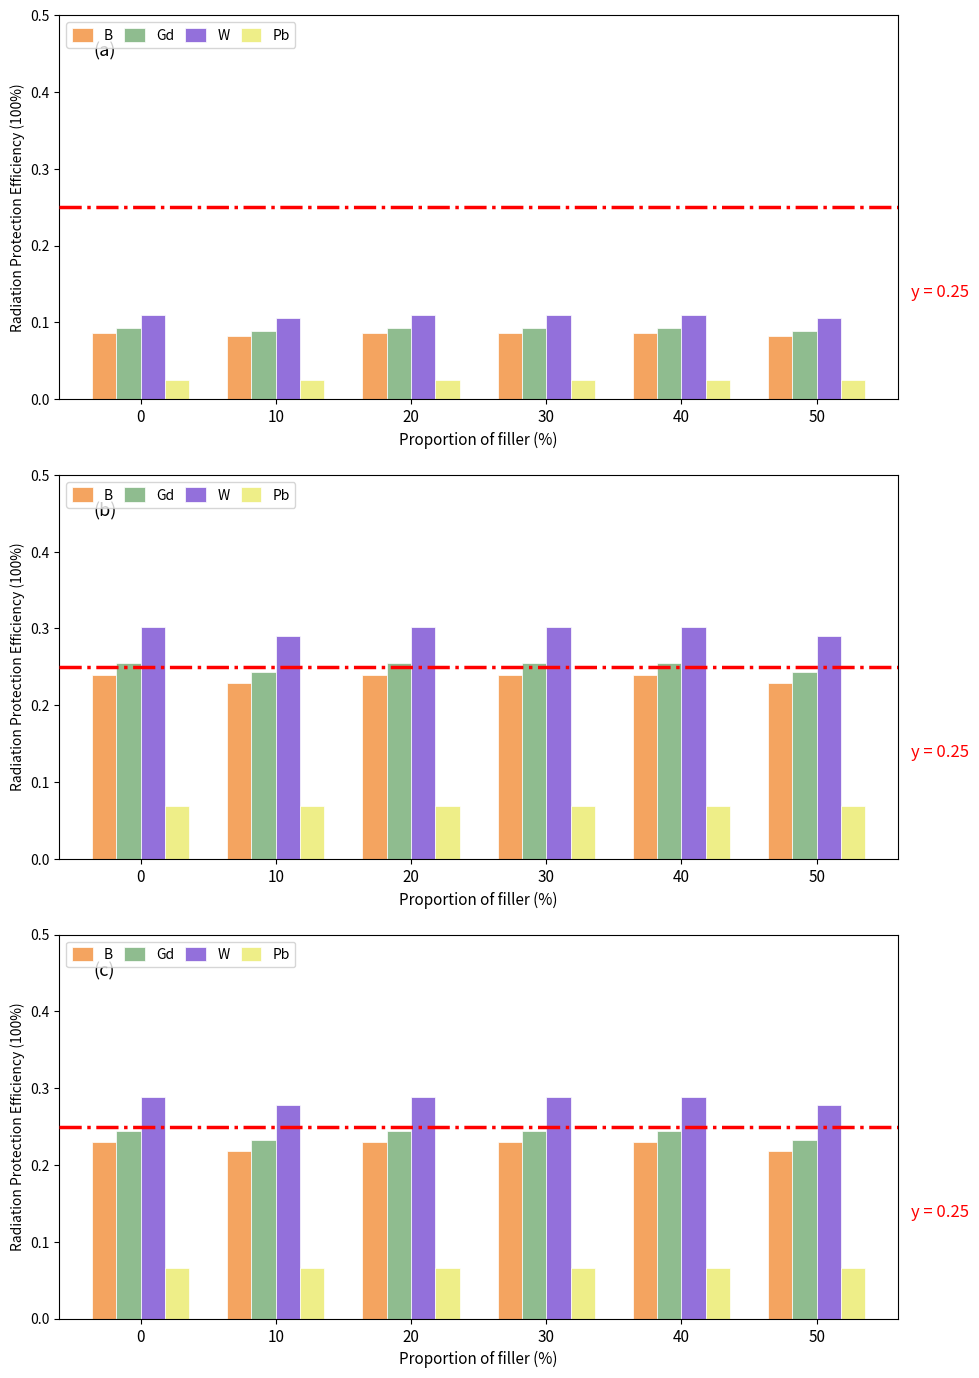

What is the value of the Pb bar at the 2nd from the left?

0.1